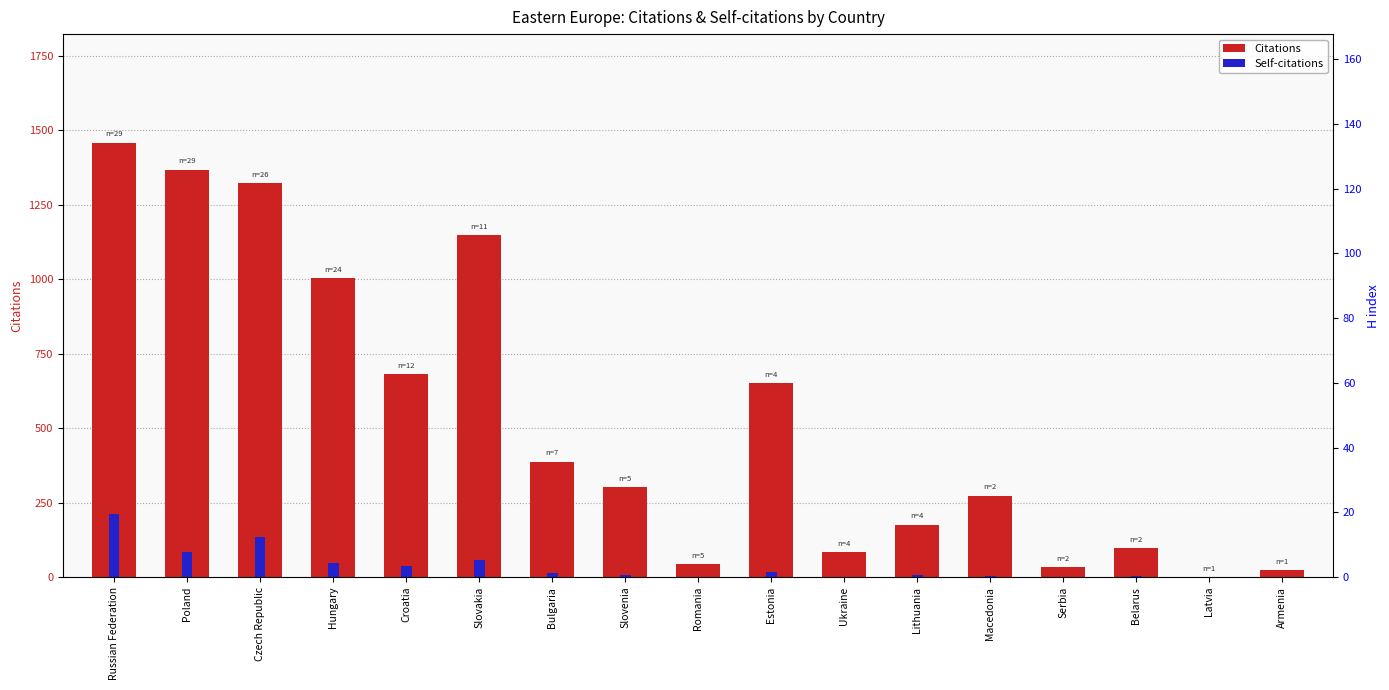

How many data points in Self-citations are above 8?

8